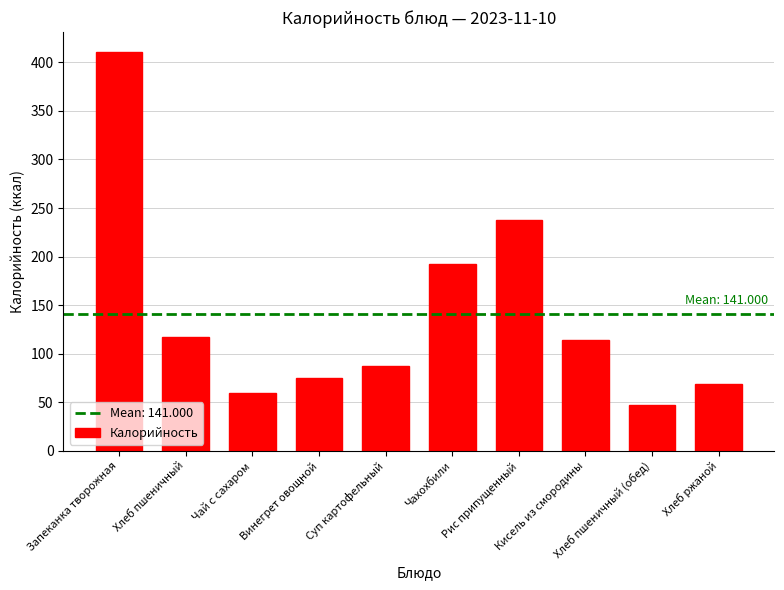

What position from the left is Хлеб пшеничный?

2